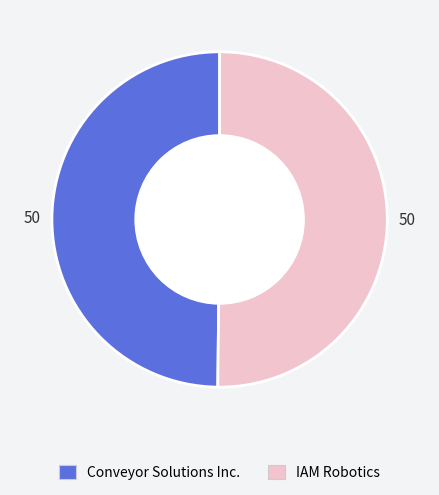

Combined, do IAM Robotics and Conveyor Solutions Inc. account for over 50%?

Yes